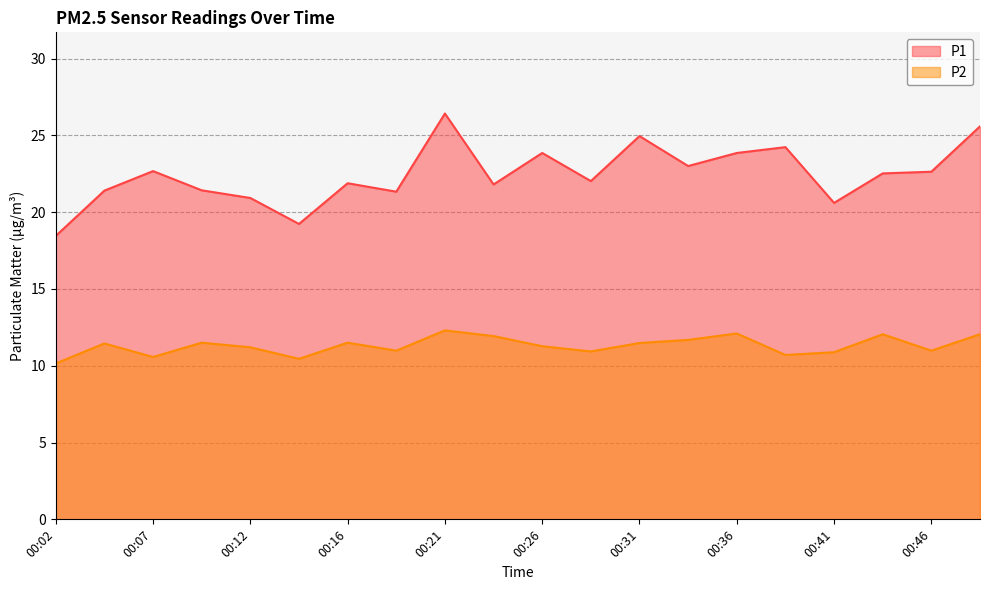

Which series has the widest spread of values?

P1 line